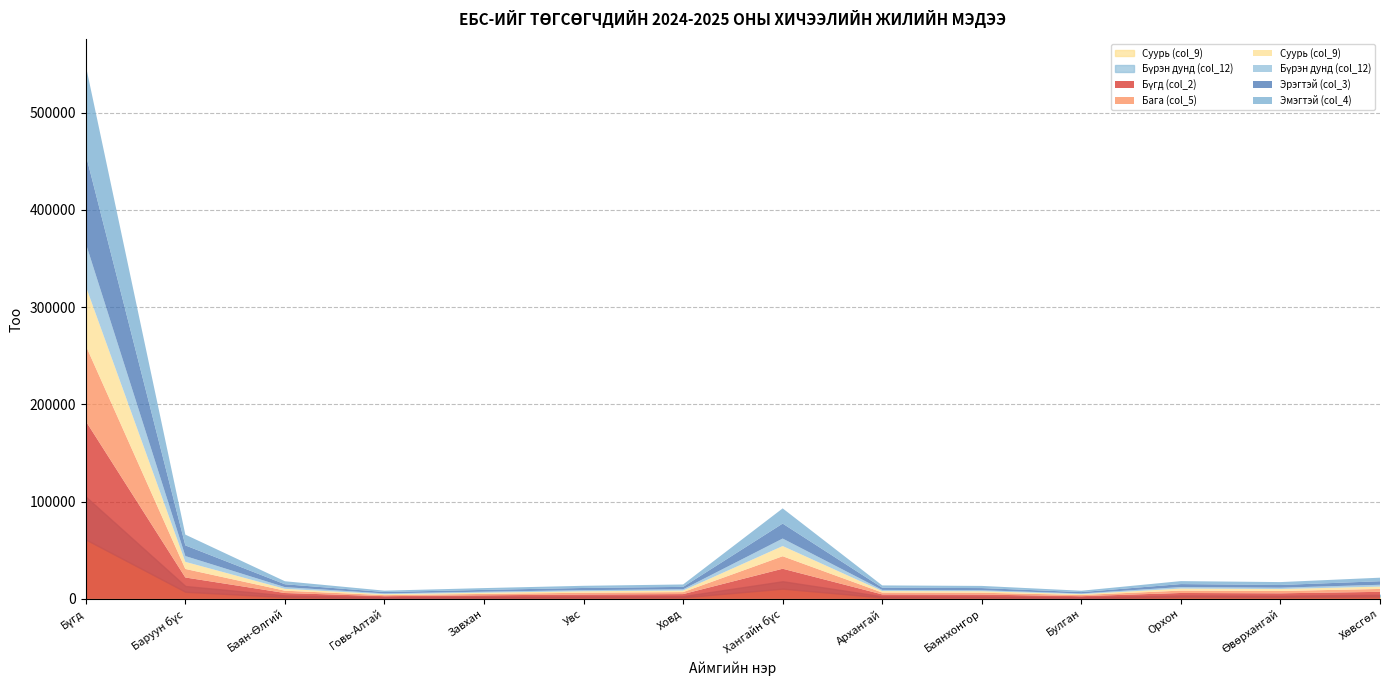

Between Ховд and Орхон, which series saw the biggest shift?

Бүгд (col_2)